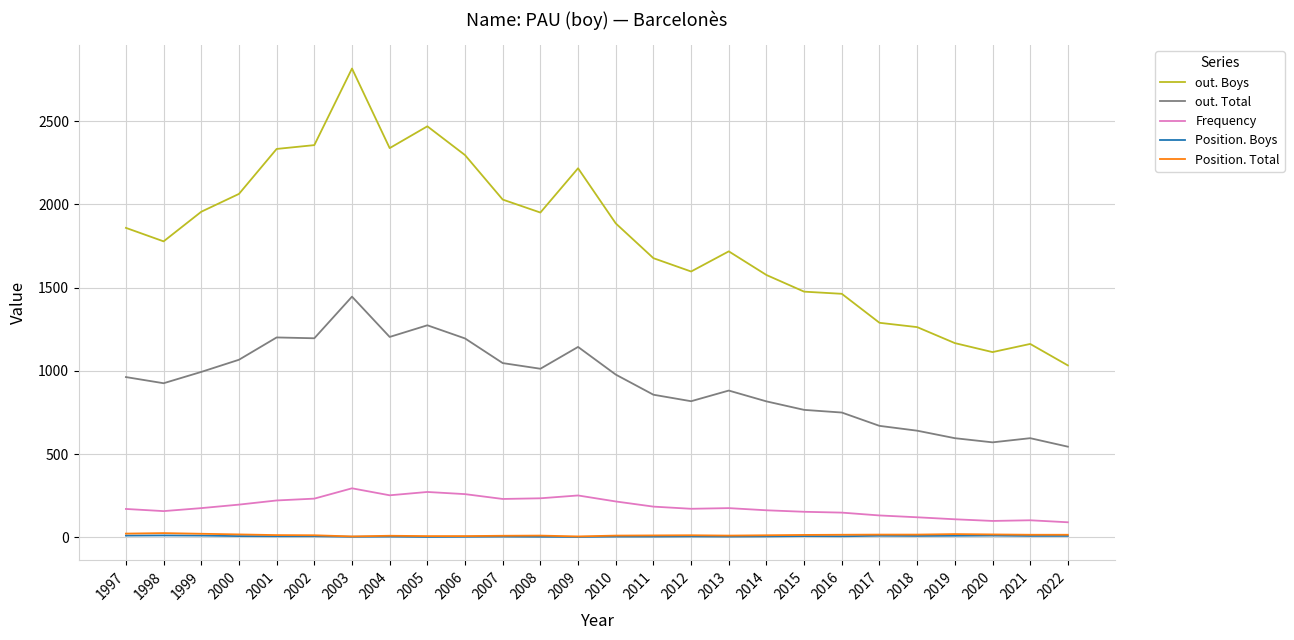

True or false: Position. Total and Frequency cross at least once.

False